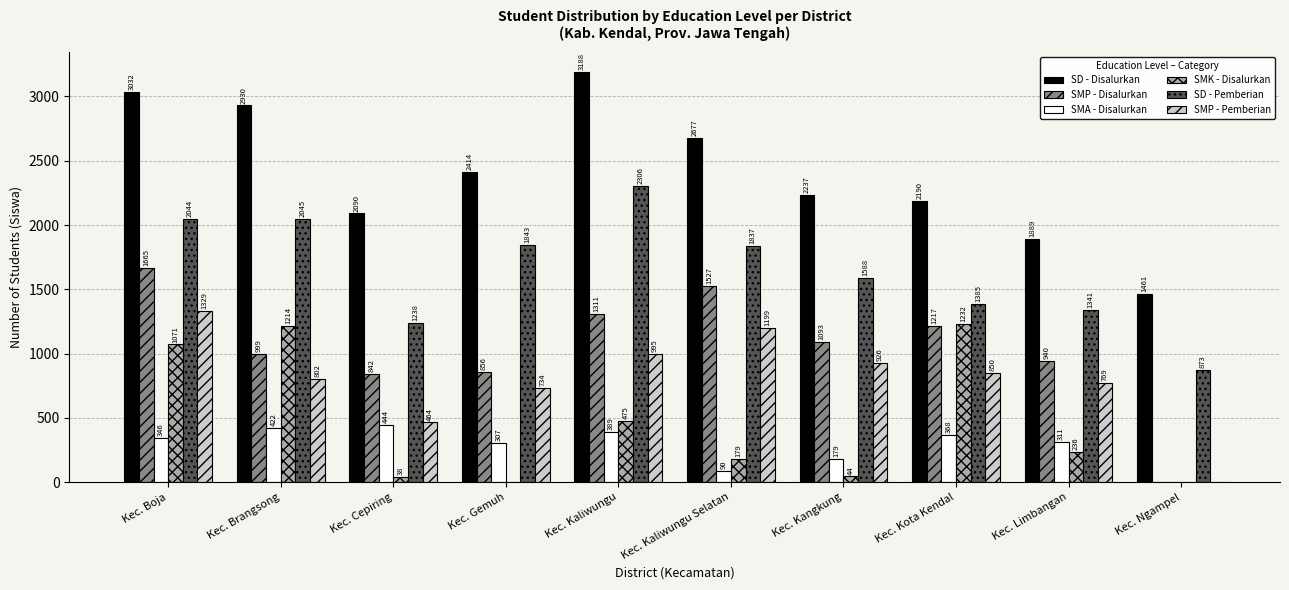

How many positive values does the SMA - Disalurkan series have?

9